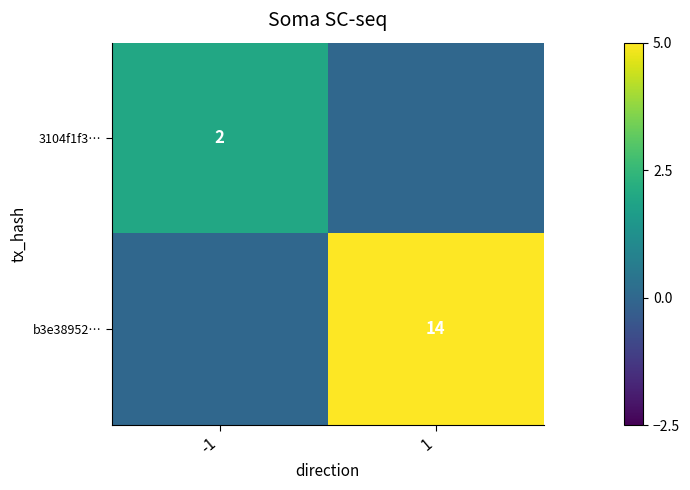

The value of 3104f1f3… at -1 is 2. True or false?

True